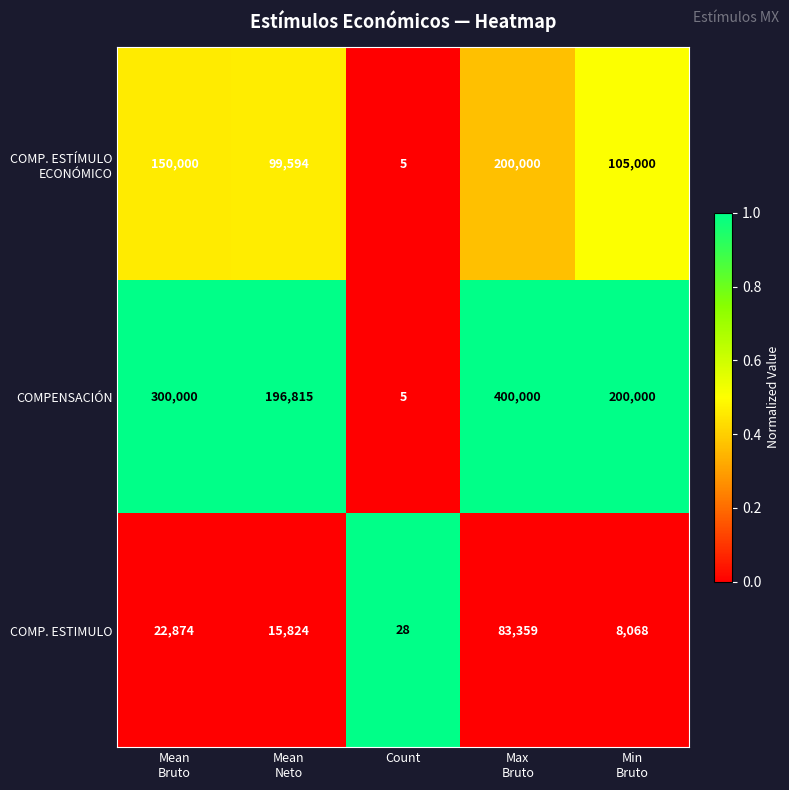

At how many categories does at least one series exceed 137305?

4